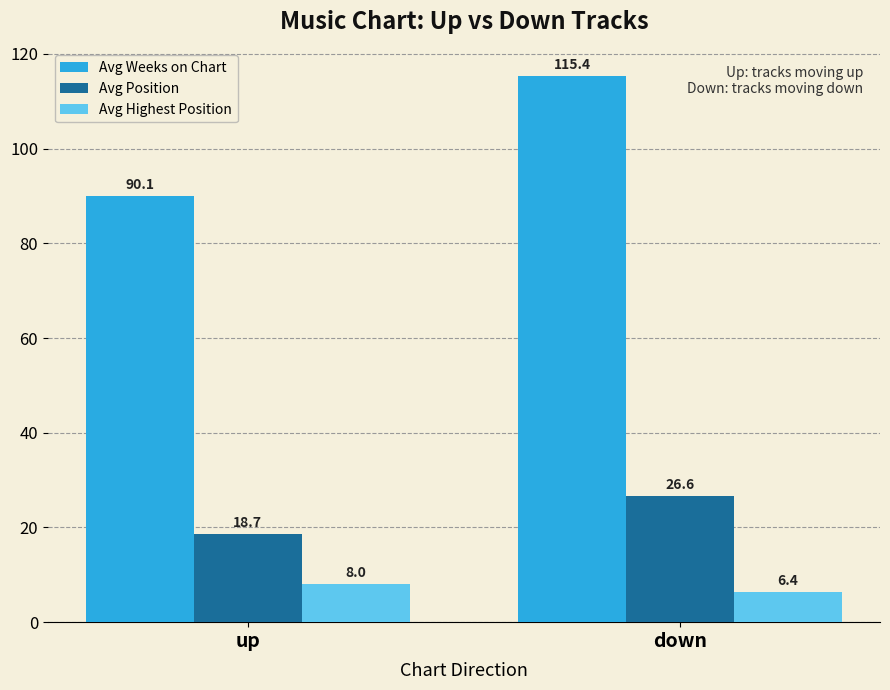

What are all the series names shown in the legend?

Avg Weeks on Chart, Avg Position, Avg Highest Position